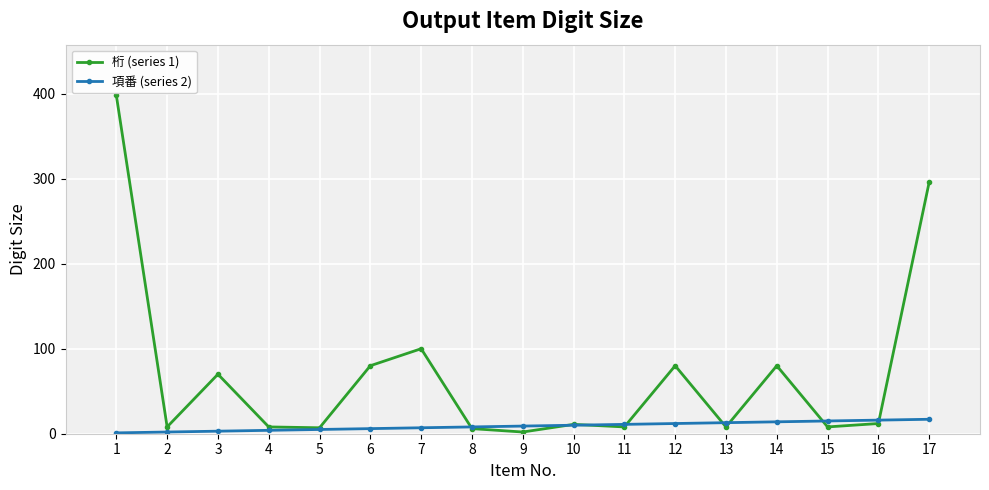

The value of 桁 (series 1) at 1 is 710. True or false?

False